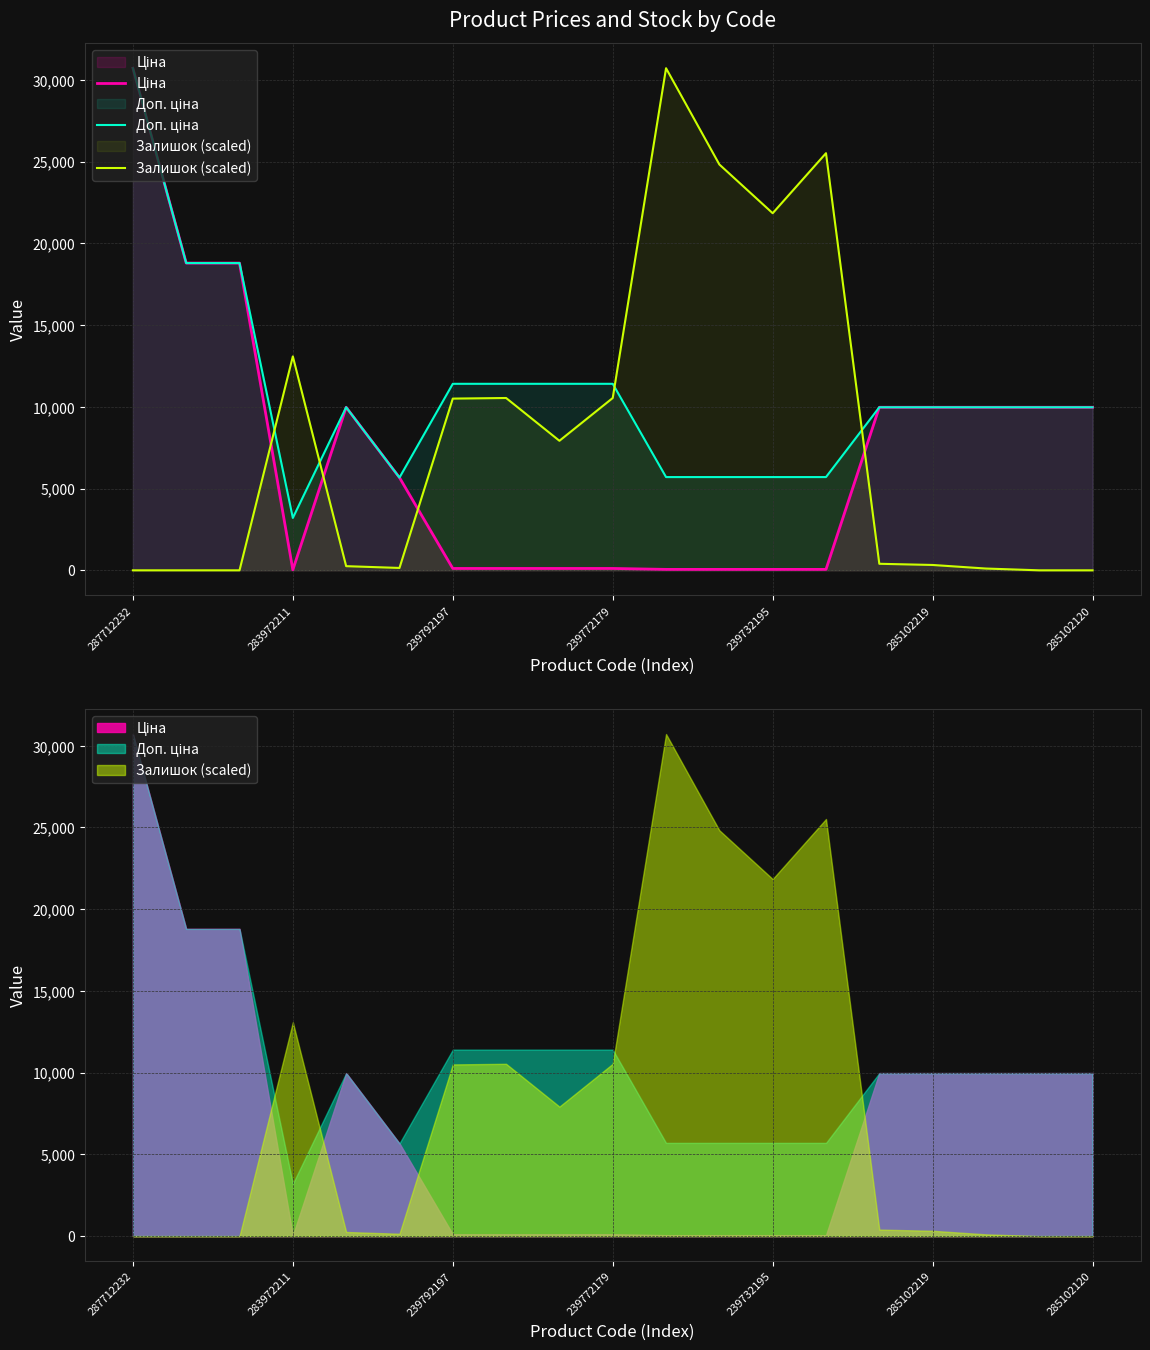

Which series changed the most between 10 and 18?

Залишок (scaled)